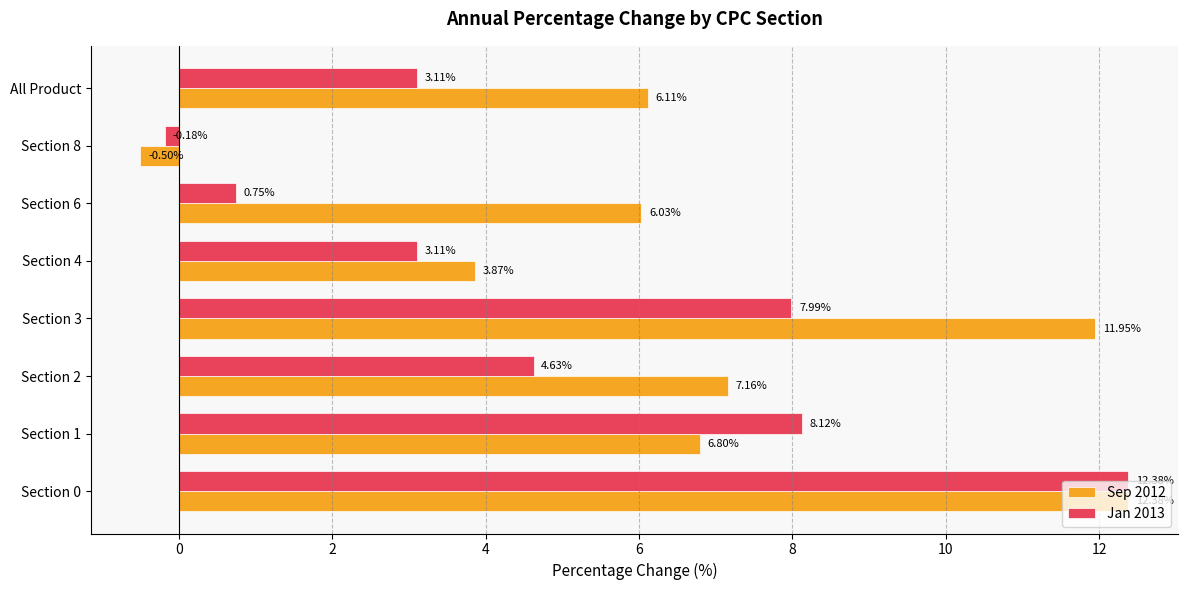

Is the value of Jan 2013 at Section 8 greater than the value of Sep 2012 at Section 6?

No